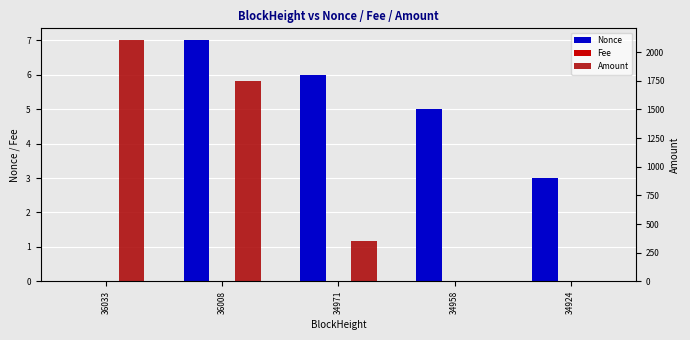

Is the value of Amount at 36033 greater than the value of Nonce at 34924?

Yes